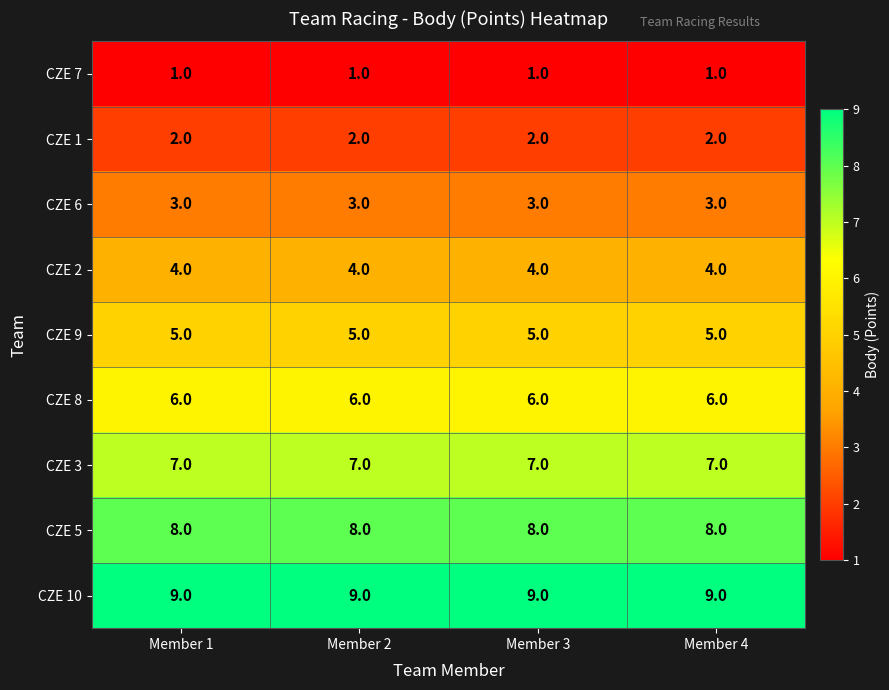

At how many categories does at least one series exceed 8?

4